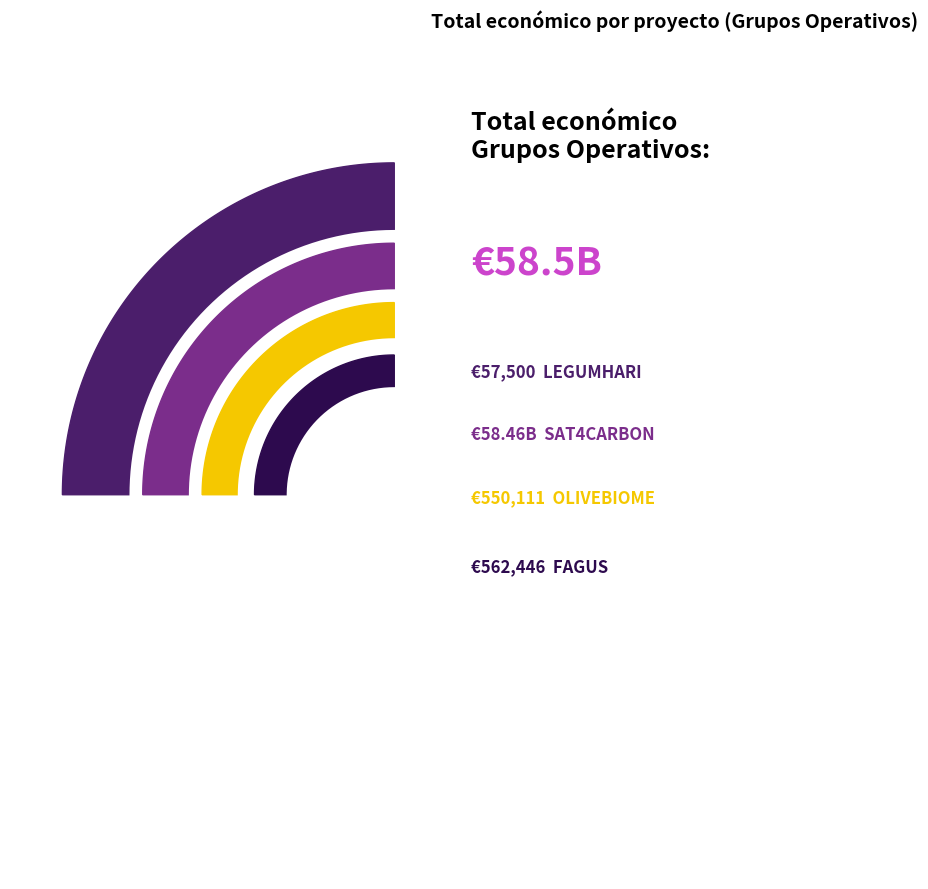

True or false: SAT4CARBON accounts for 93% of the total.

False